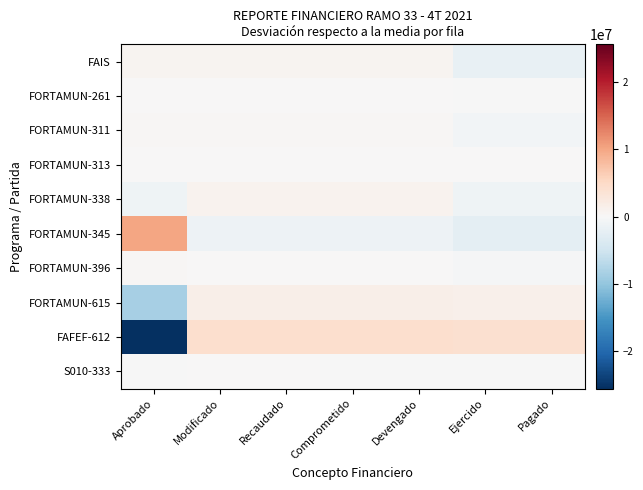

At which category is the sum across all series the highest?

Modificado